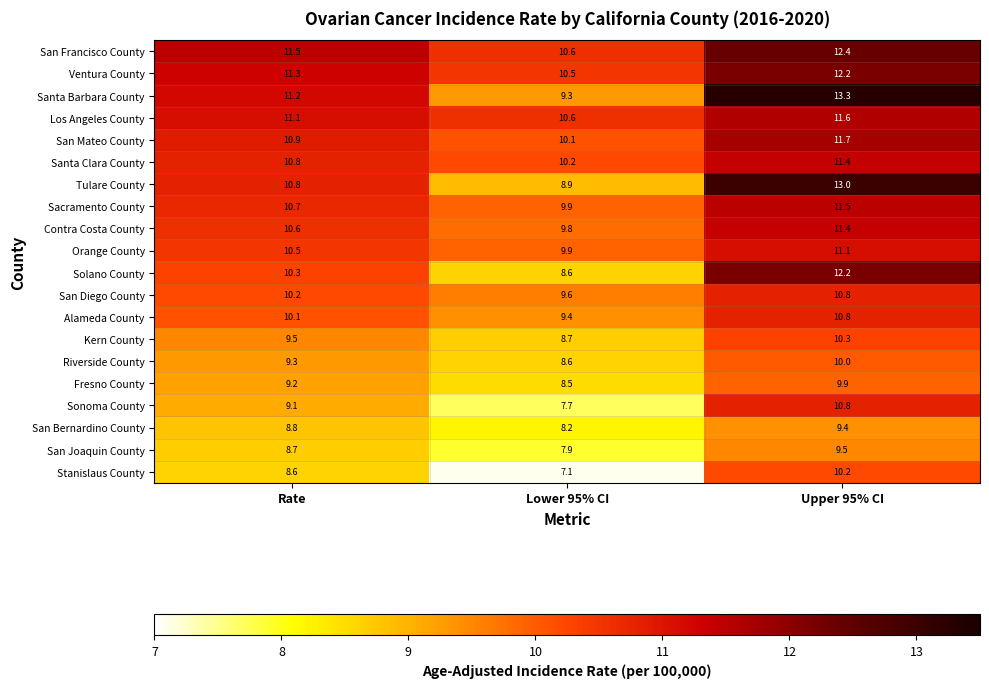

At which category does the chart reach its minimum across all series?

Lower 95% CI